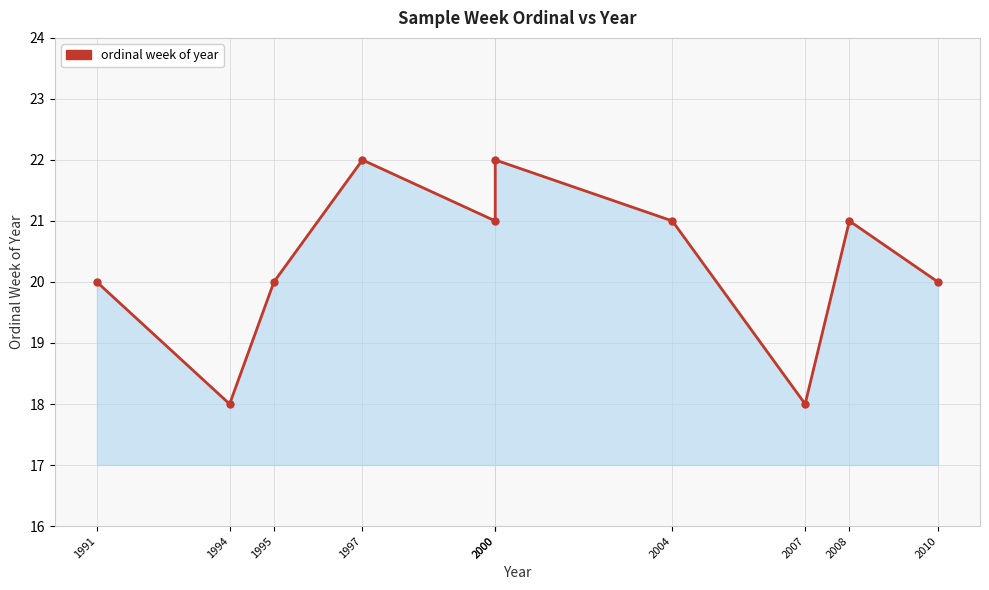

True or false: the data shows 22 at 1997.

True